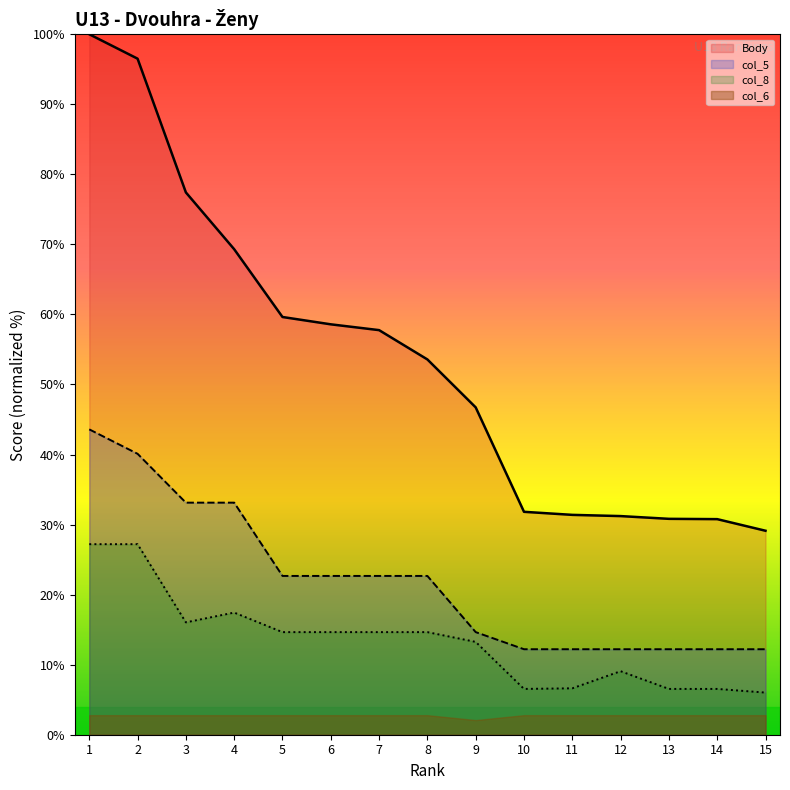

What is the difference between the Body values at 13 and 10?

1.0